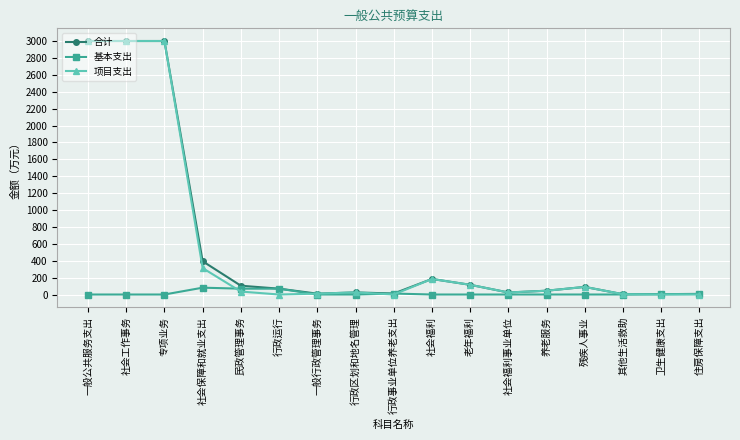

Is it true that 项目支出 equals 115.0 at 老年福利?

True